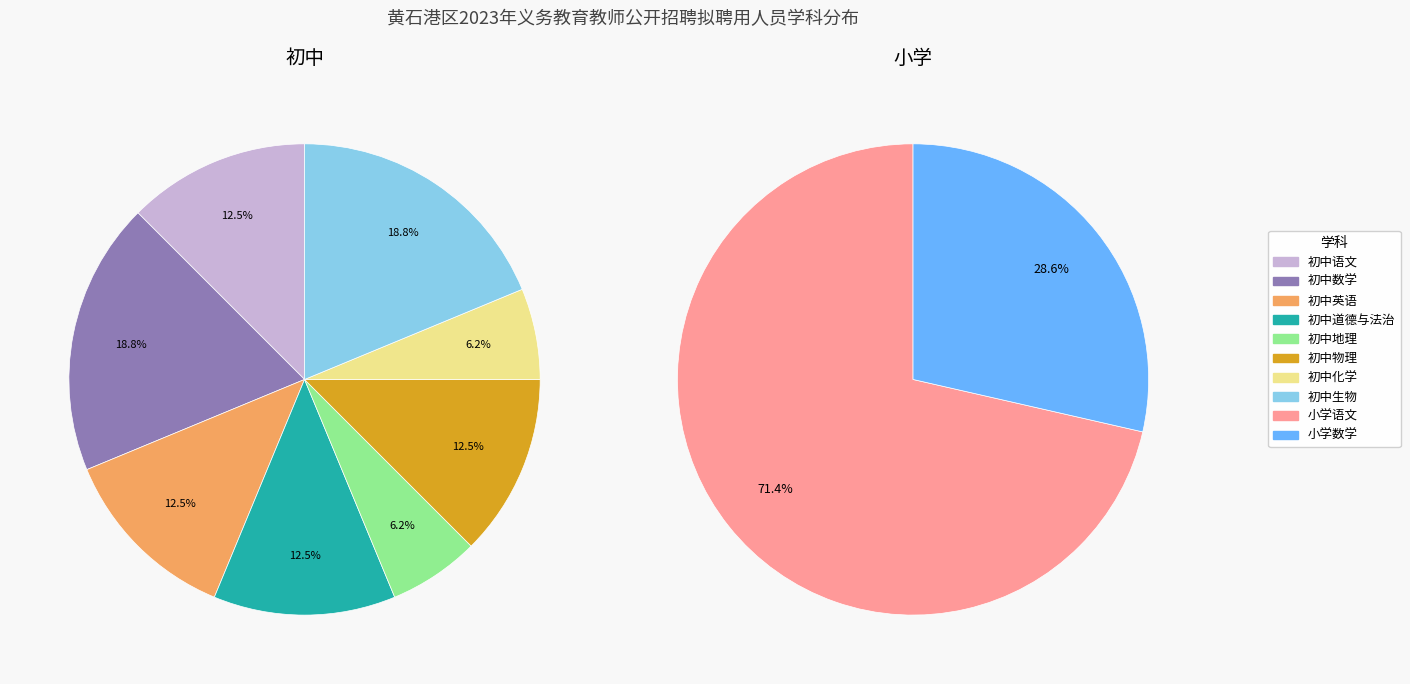

Which slice is the largest?

小学语文